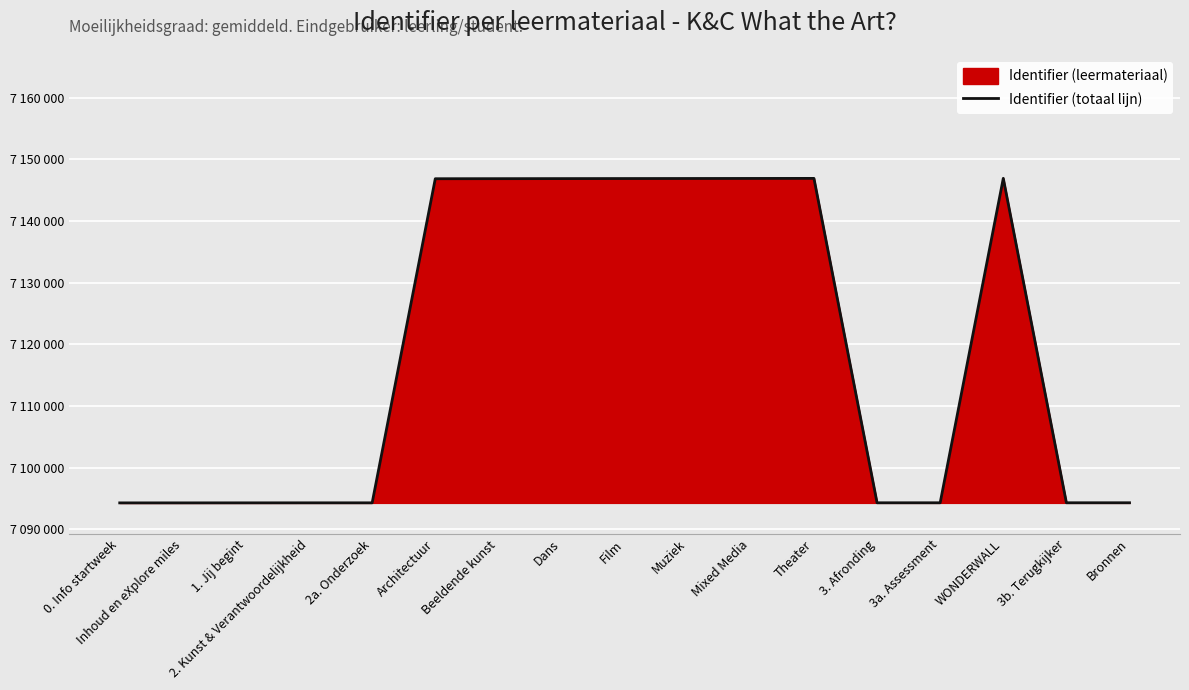

What is the minimum value shown in the chart?

7094264